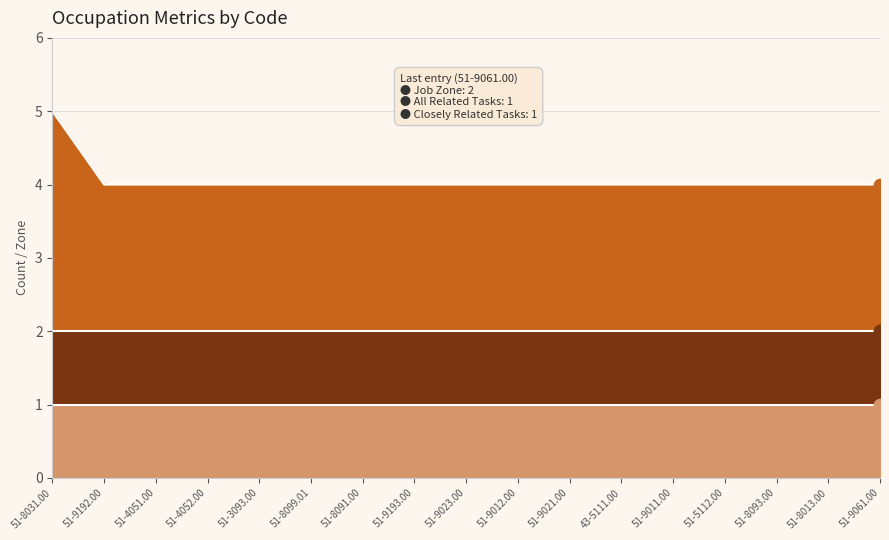

Which series reaches the maximum Y coordinate?

Job Zone